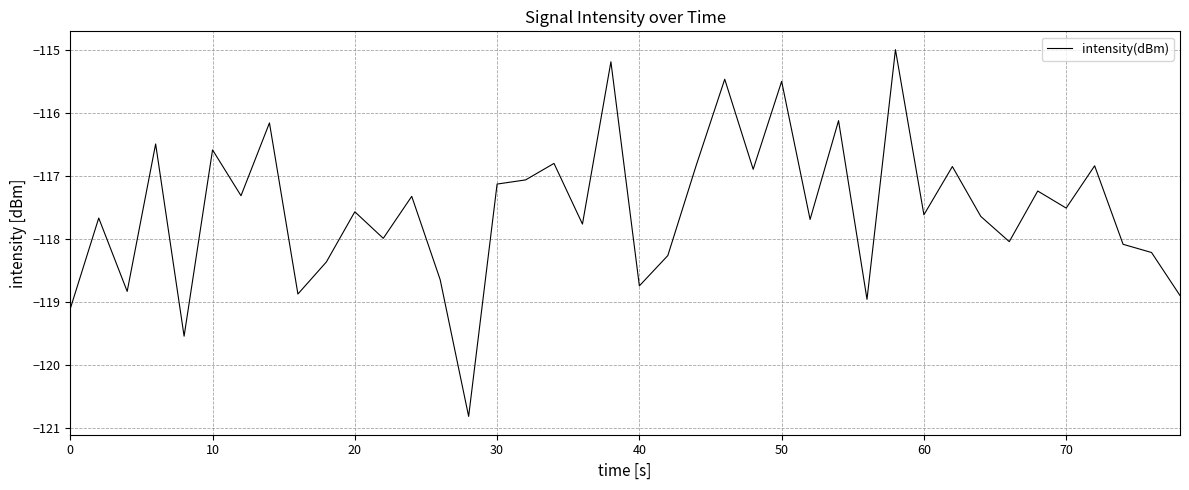

What is the smallest value displayed?

-120.8